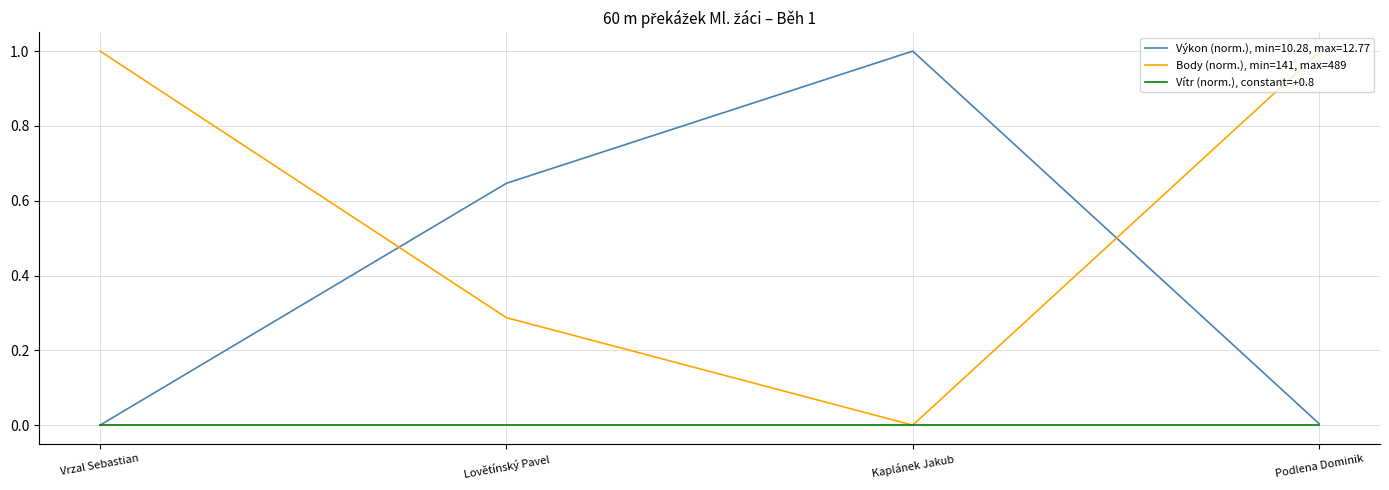

What is the spread (max minus min) of values at Kaplánek Jakub?

1.0